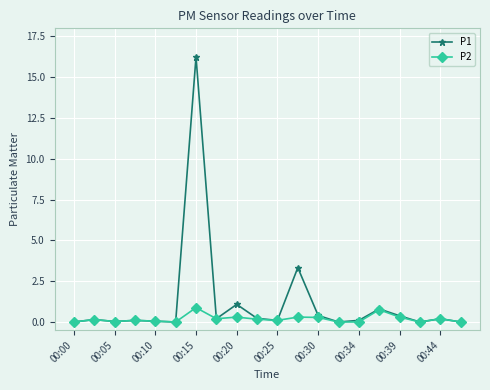

True or false: P2 has more than 1 points higher than both neighbors.

True